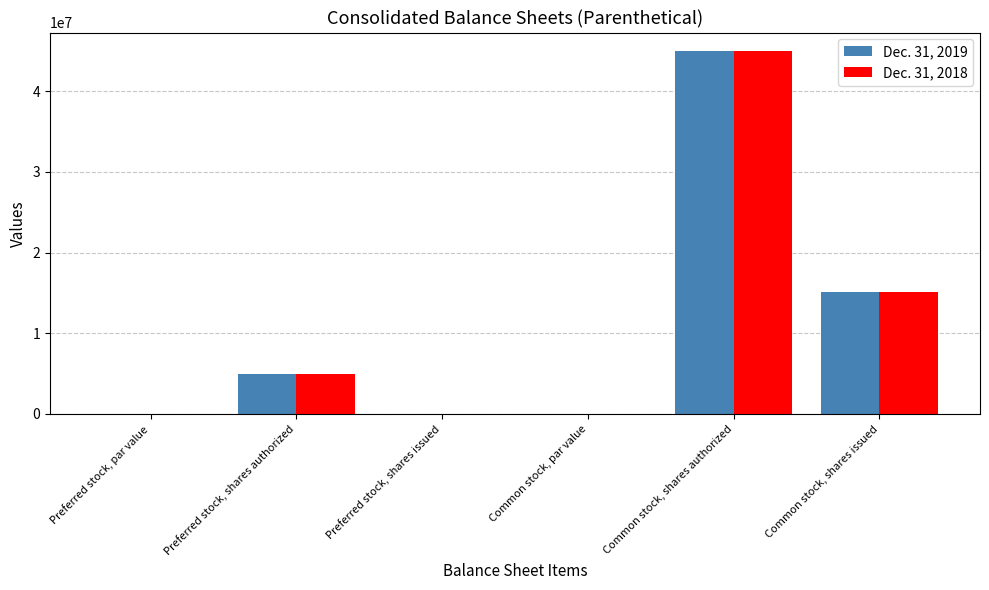

How many groups of bars are there?

6